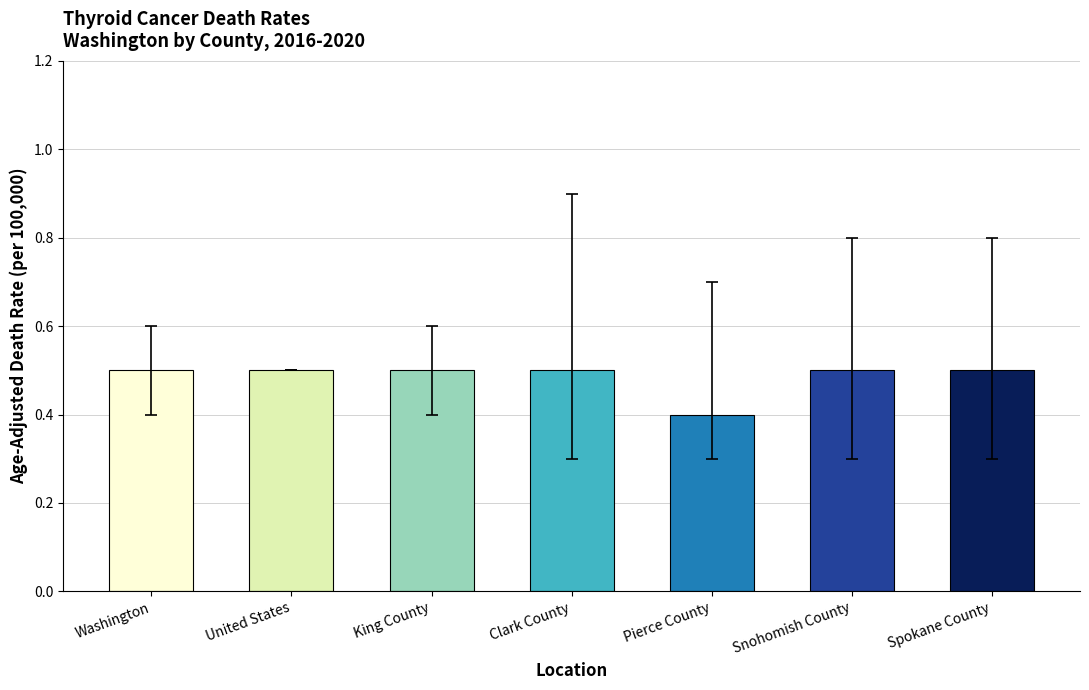

What is the change in value from King County to Pierce County?

-0.1